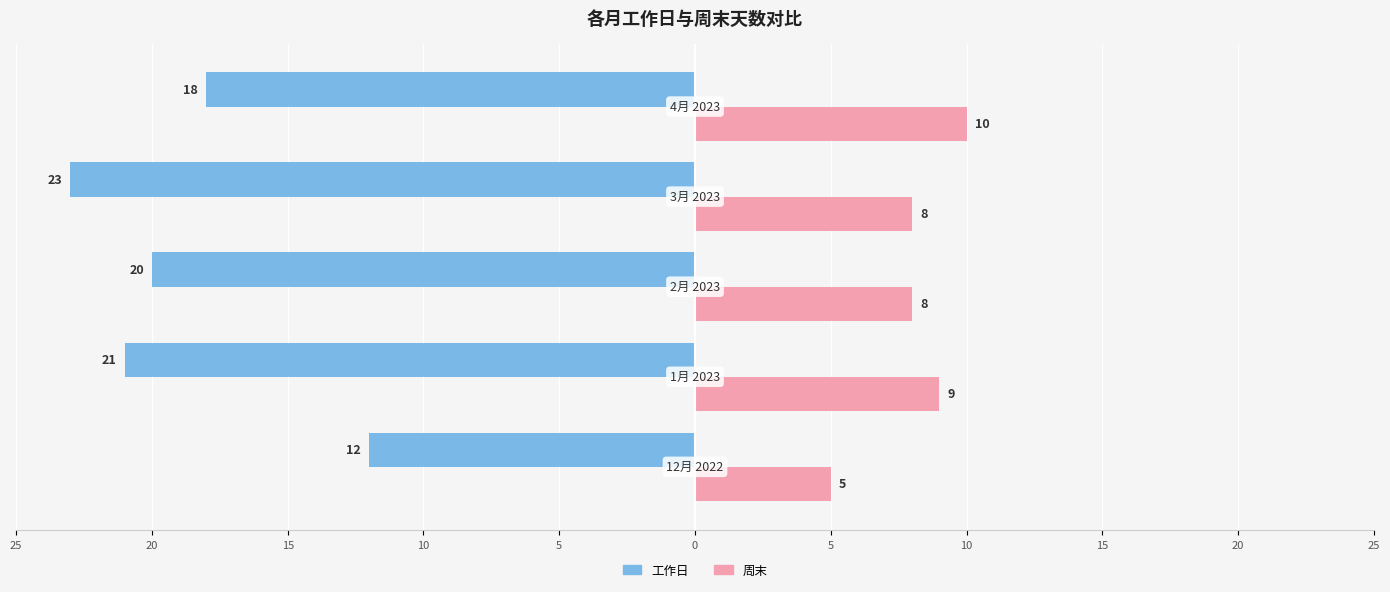

What are all the series names shown in the legend?

工作日, 周末